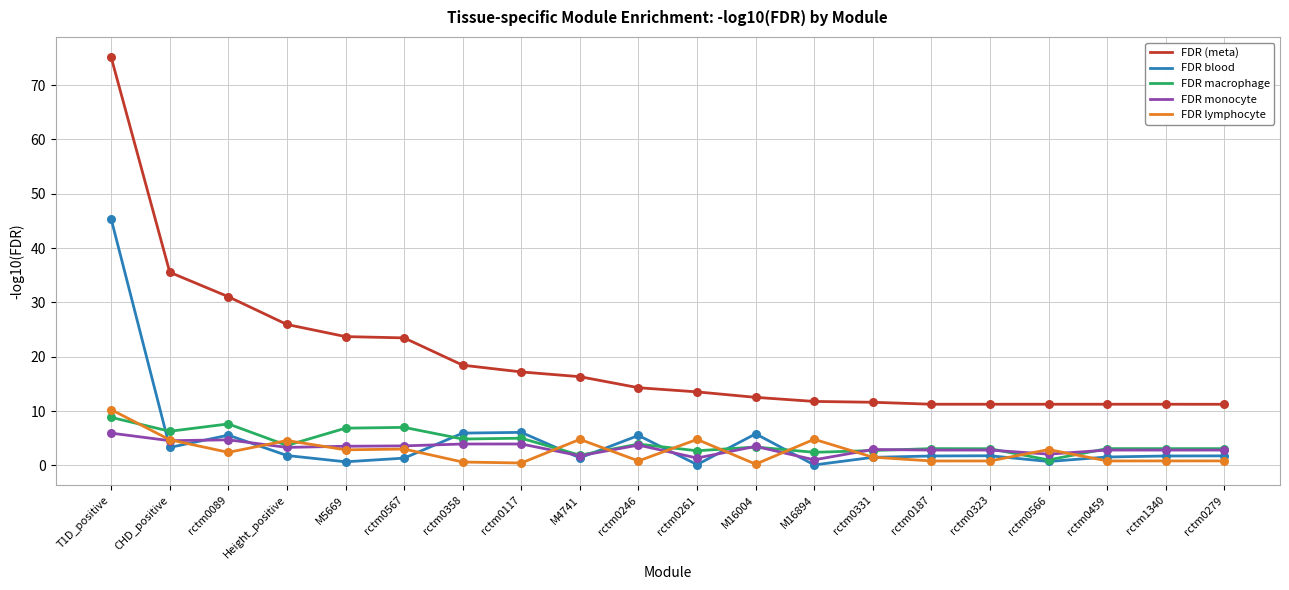

At which category is the sum across all series the highest?

T1D_positive